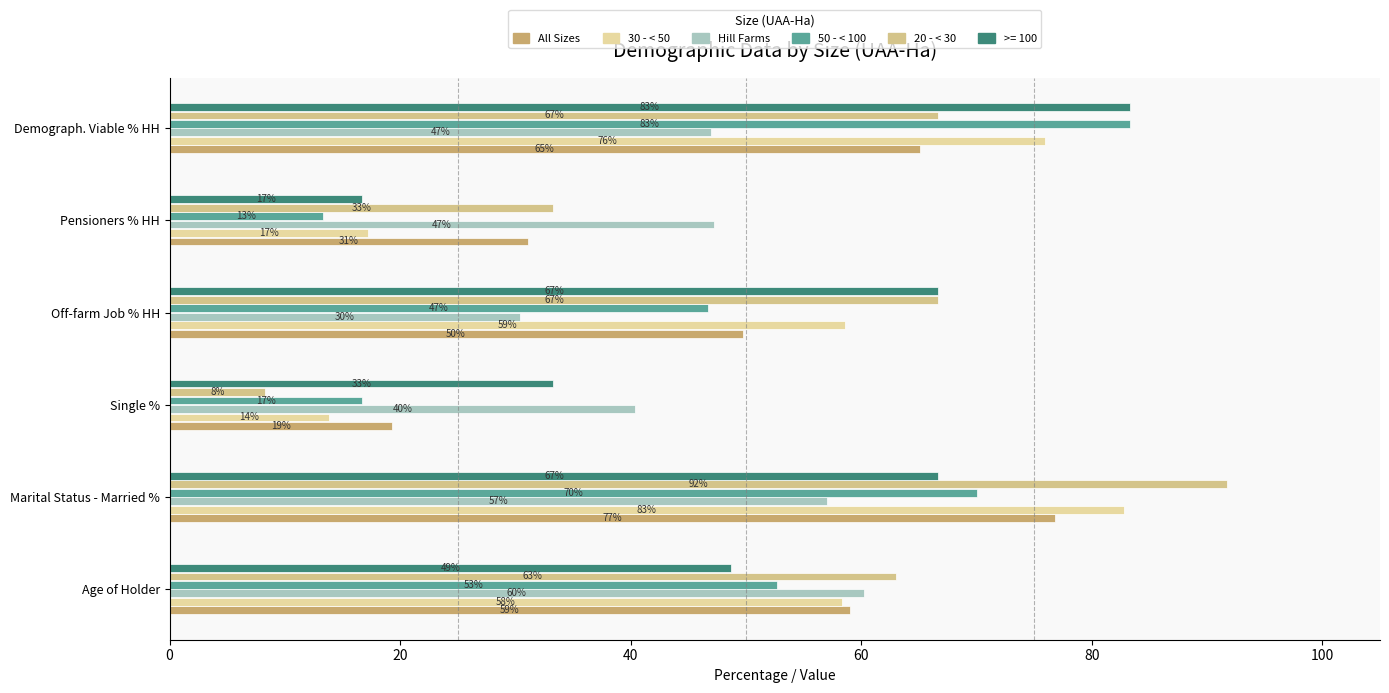

Count the number of categories in the chart.

6